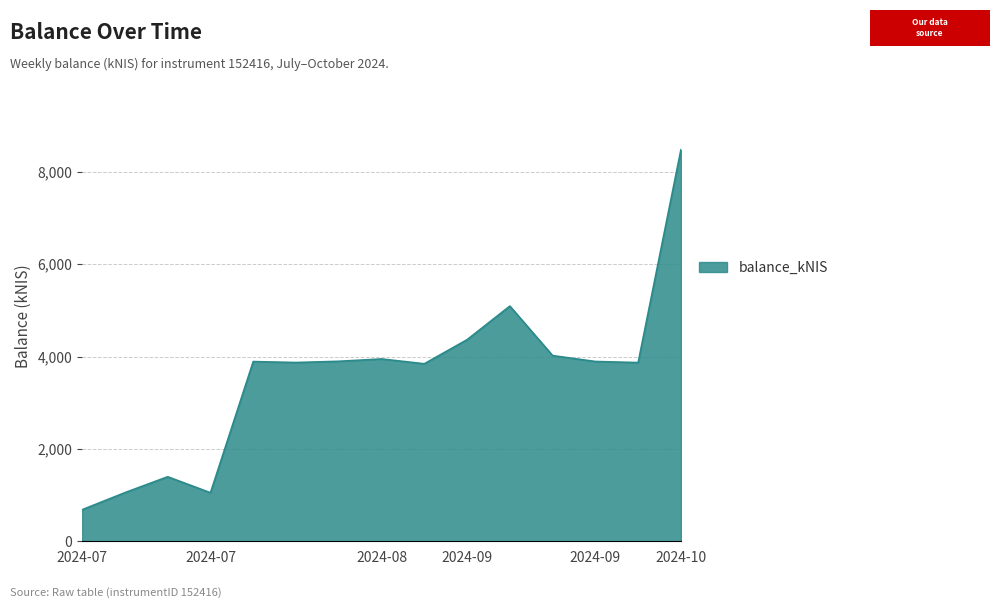

What is the difference between the maximum and minimum values?

7796.5